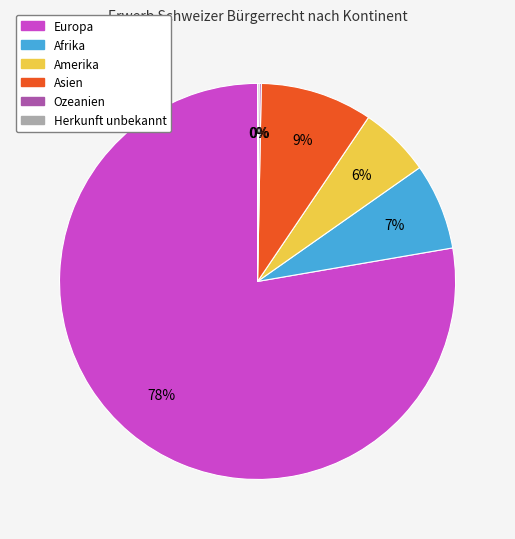

True or false: Amerika accounts for 1% of the total.

False